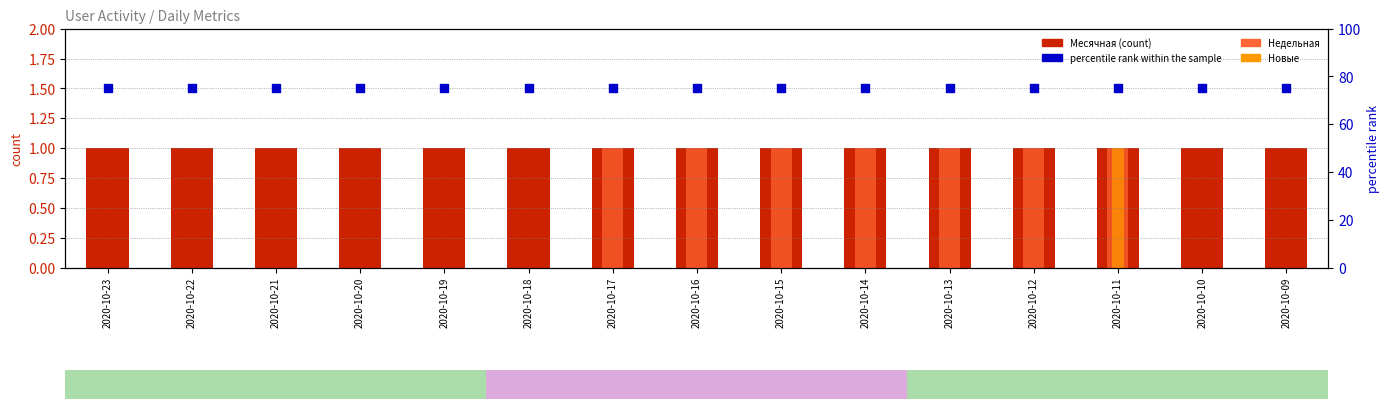

What is the total value across all series at 2020-10-17?

77